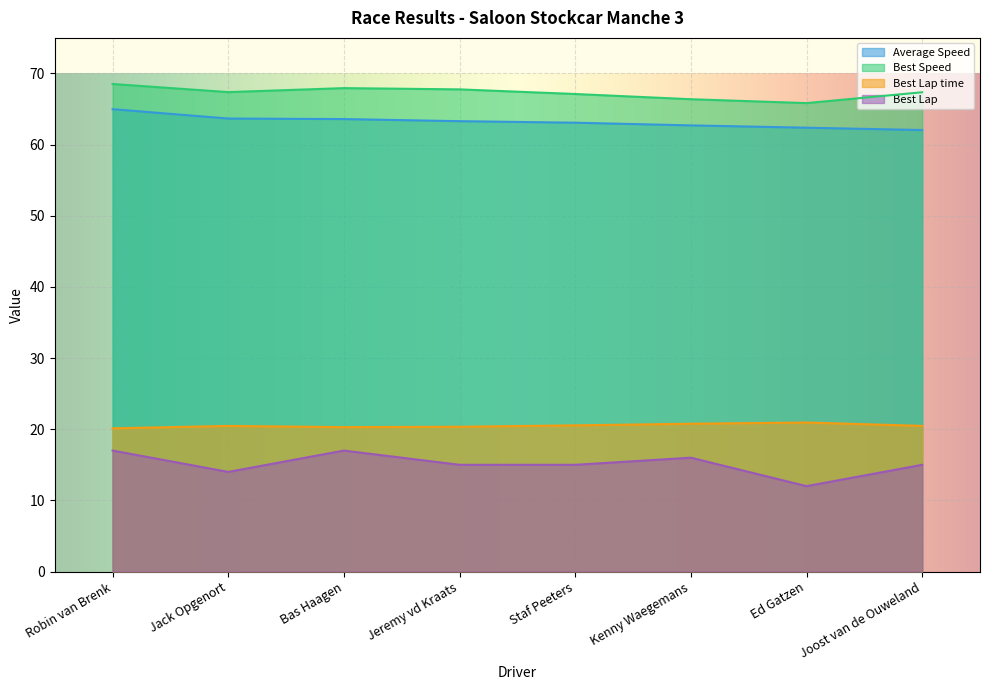

Is it true that Total Time equals 20.3 at Jack Opgenort?

False